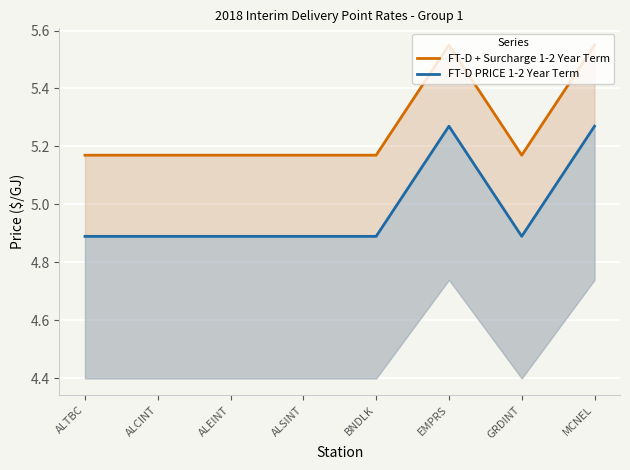

What is the minimum value shown in the chart?

4.9